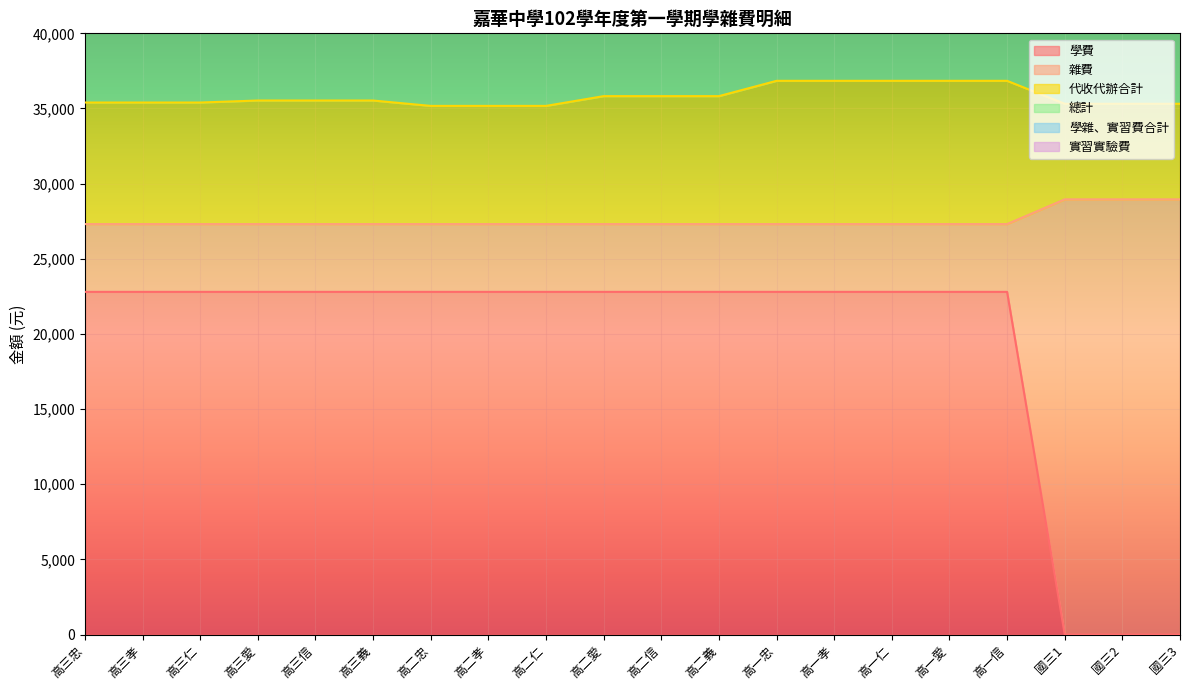

True or false: 學費 and 雜費 intersect in this chart.

False